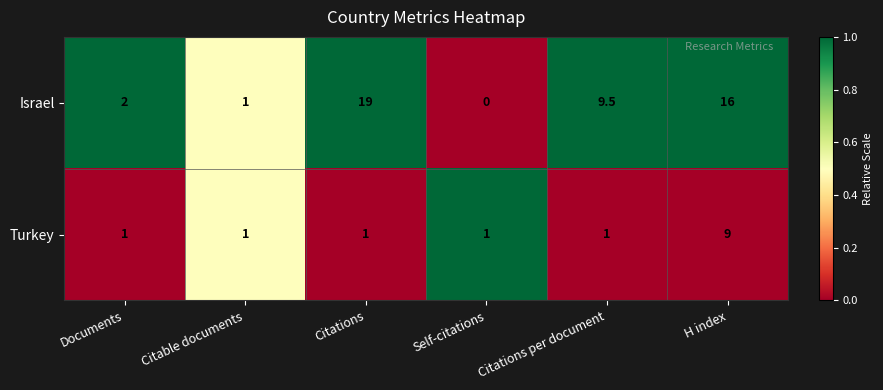

What is the spread (max minus min) of values at Citations per document?

8.5